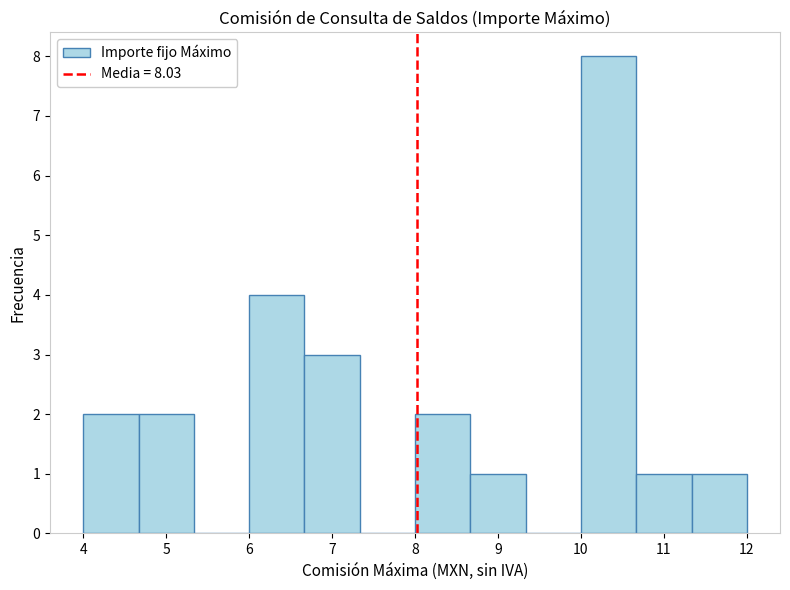

Which range on the x-axis has the tallest bar?

10.0 to 10.7